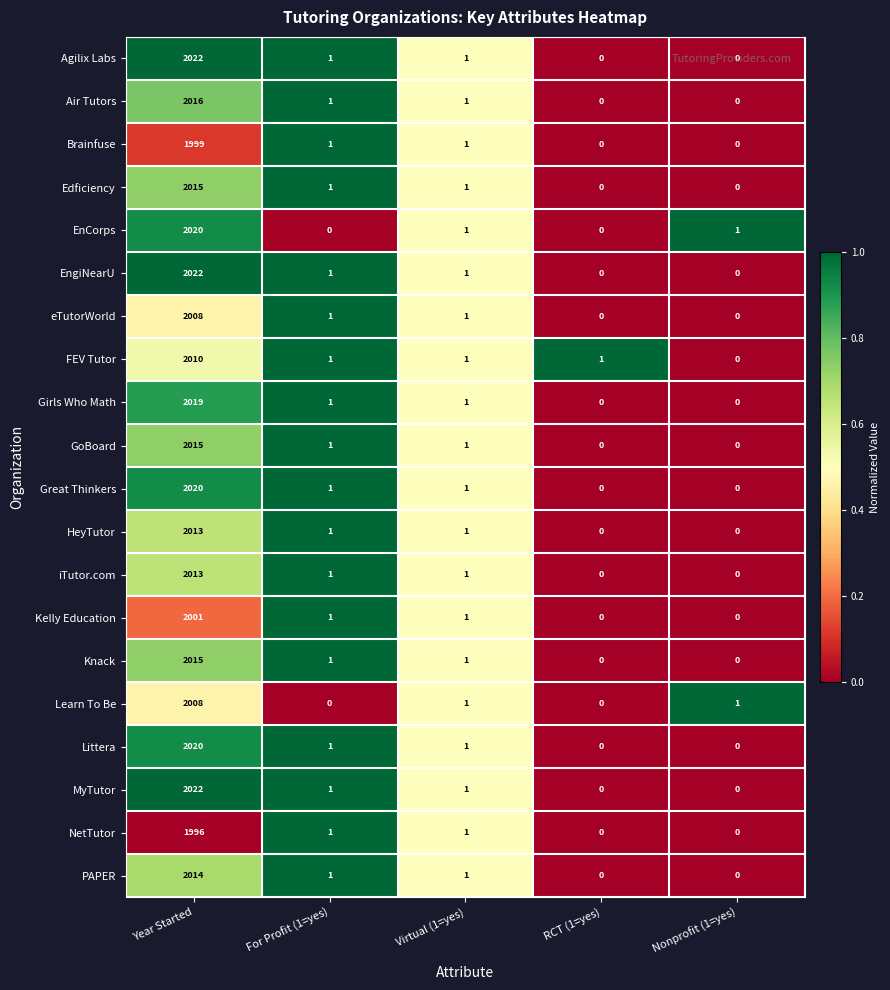

What is the total value across all series at Virtual (1=yes)?

20